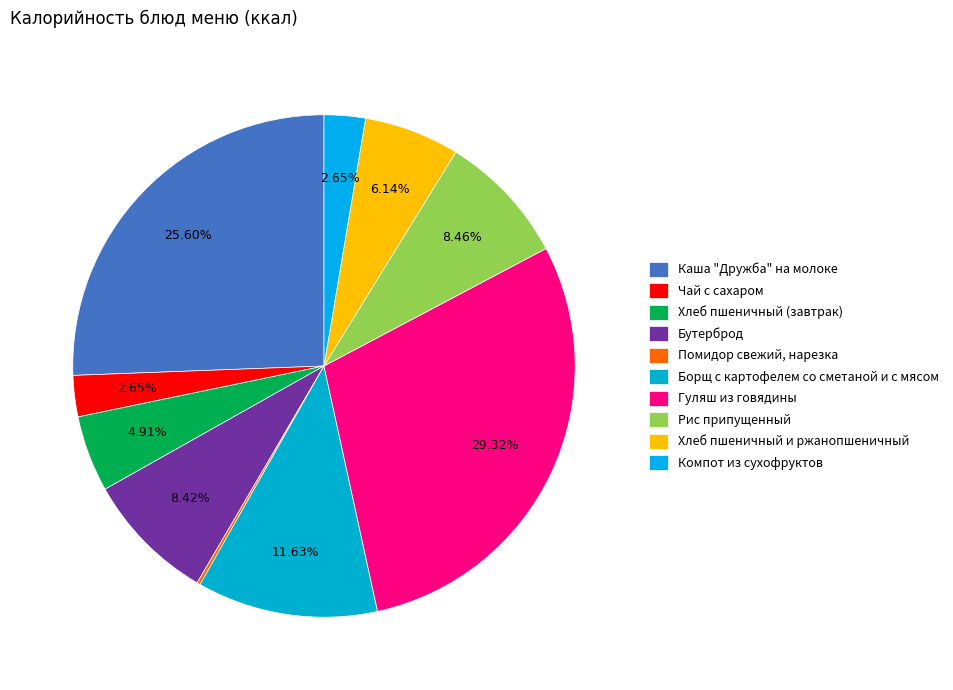

How many segments does this pie chart have?

10